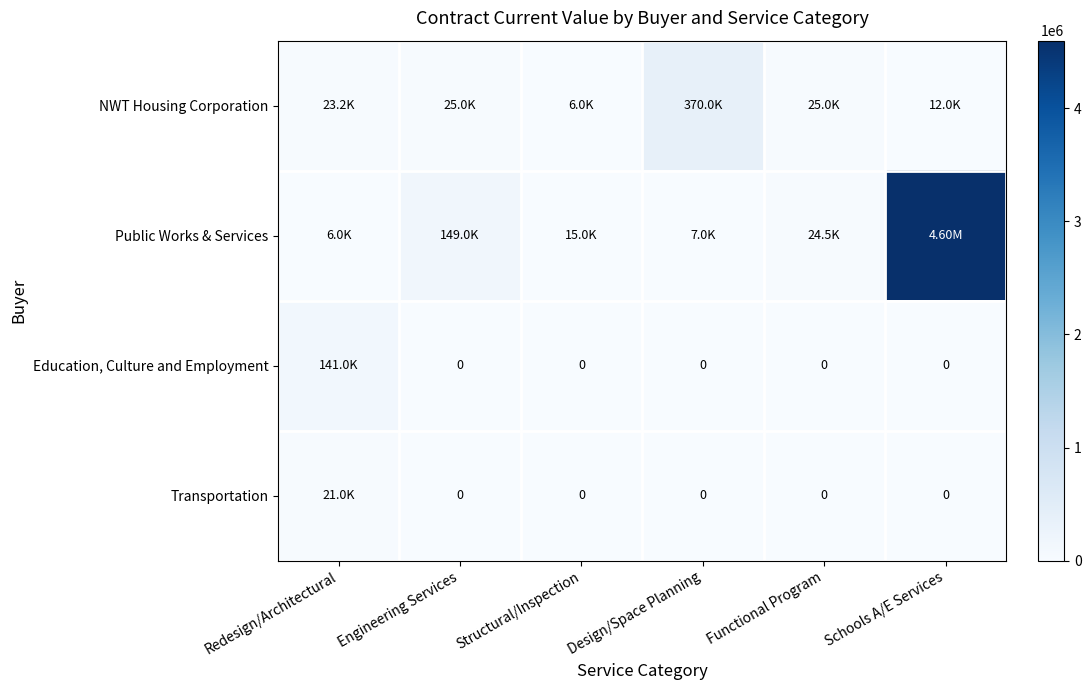

What is the greatest value displayed?

4597280.0